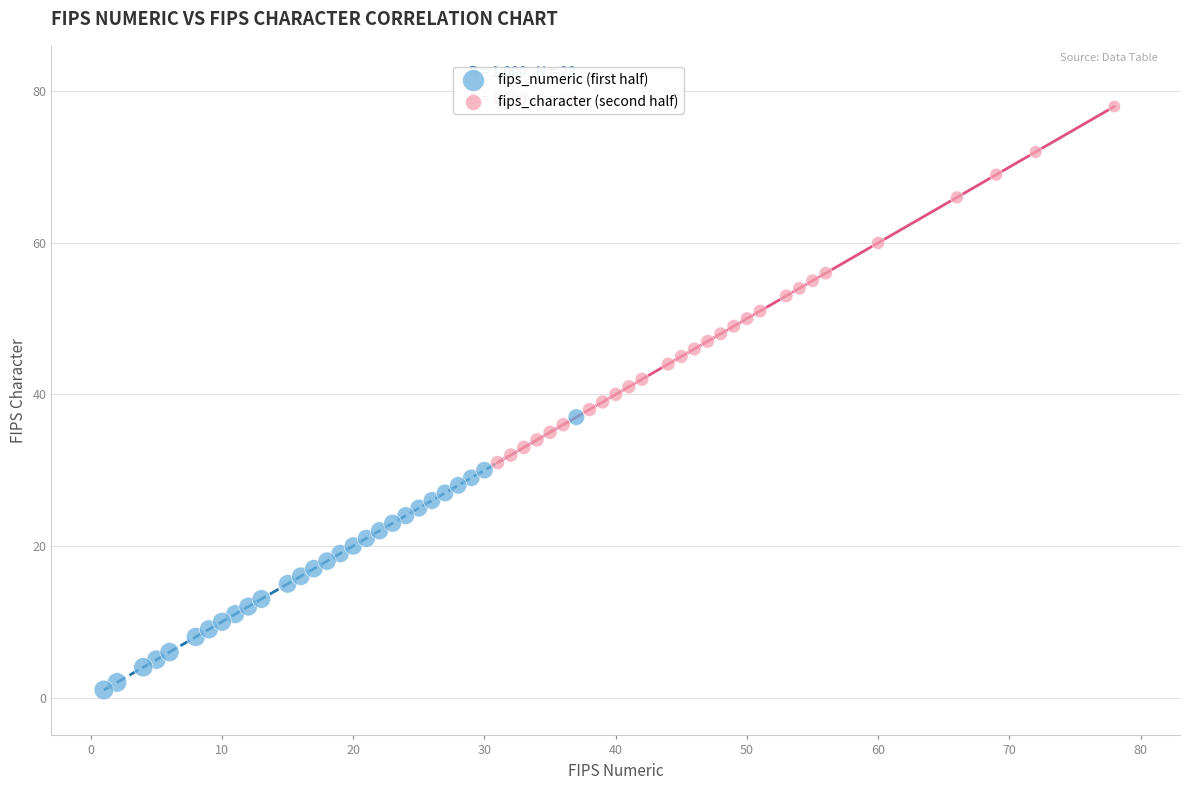

Which series reaches the minimum Y coordinate?

fips_numeric (first half)